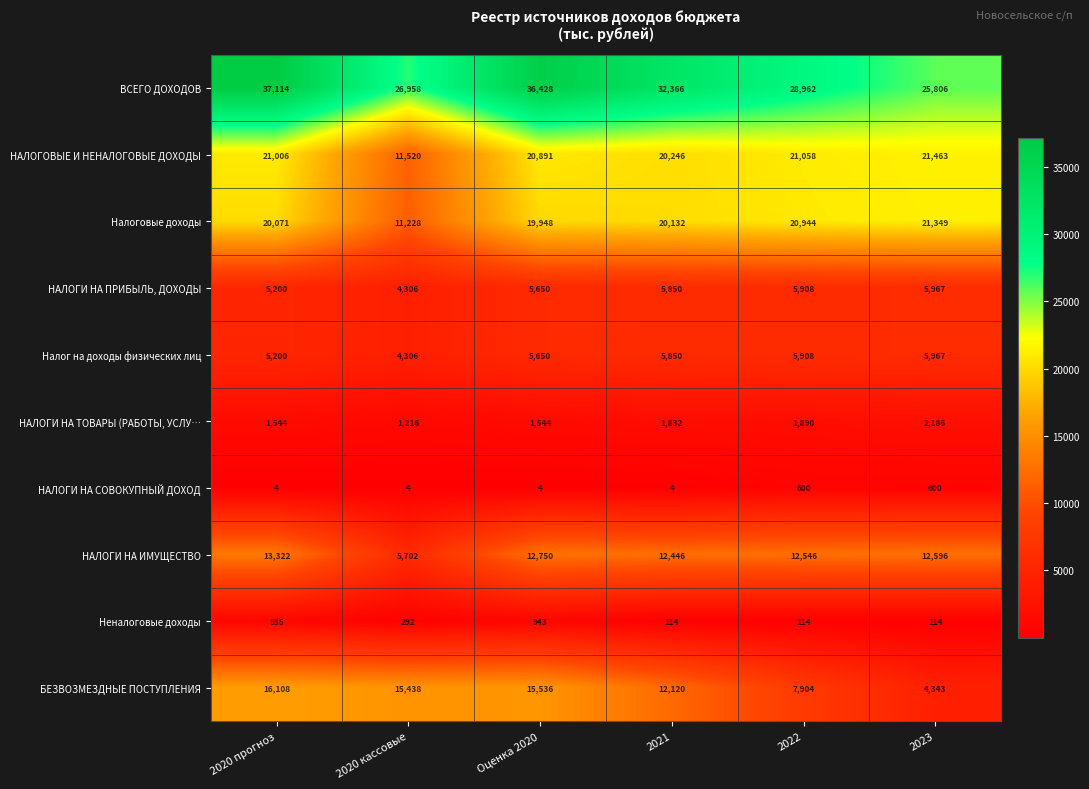

What is the spread (max minus min) of values at 2021?

32362